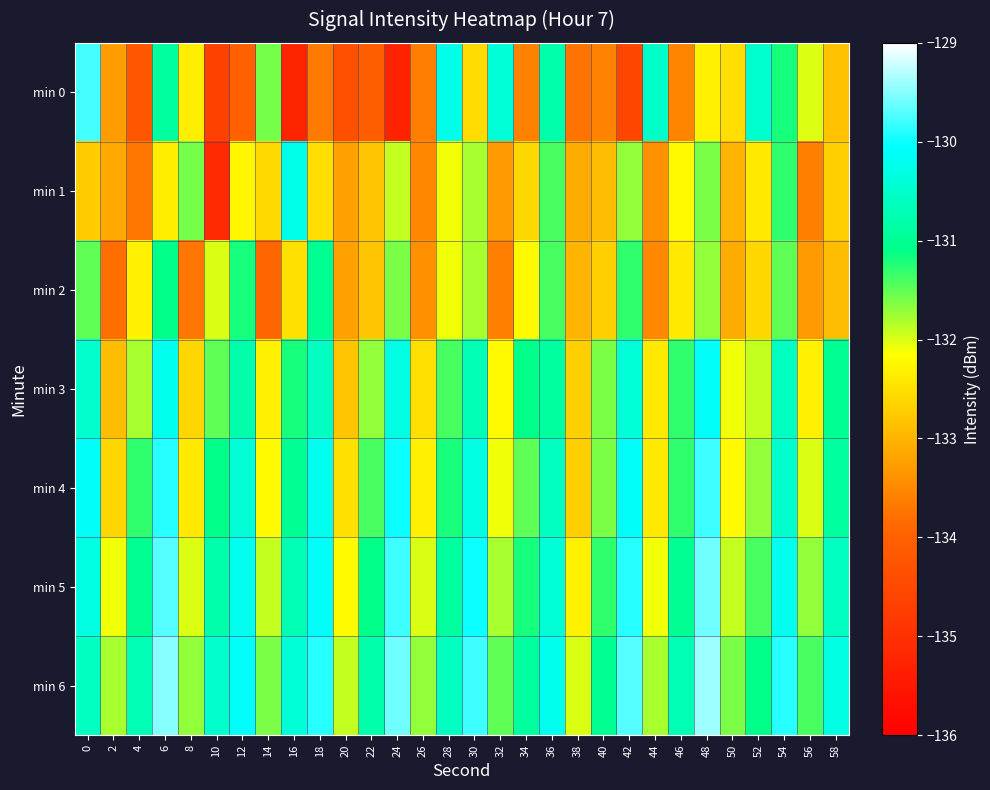

Rank the series at 22 from highest to lowest value.

min 6, min 5, min 4, min 3, min 1, min 2, min 0